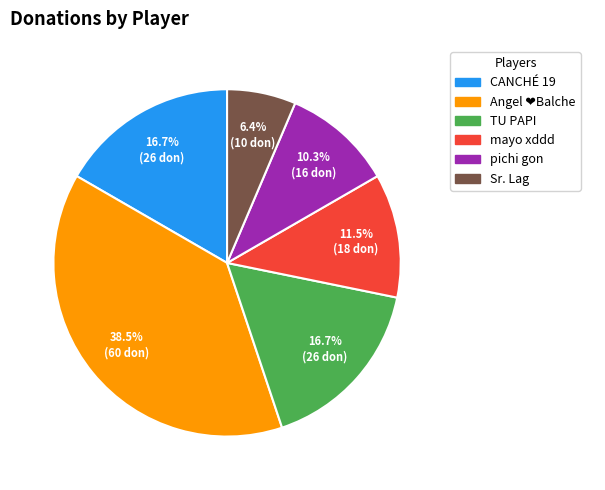

To the nearest percent, what percentage of the pie is Sr. Lag?

6%